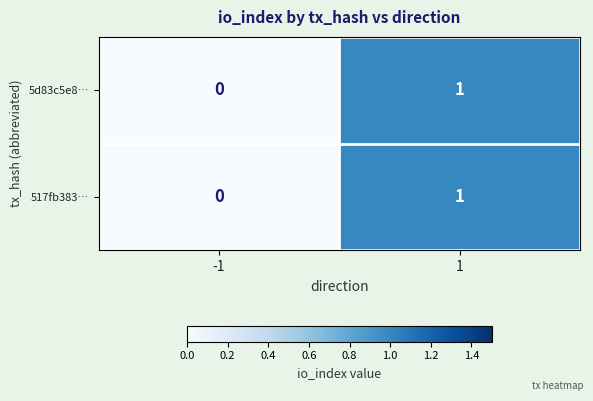

How many positive values does the 5d83c5e8… series have?

1